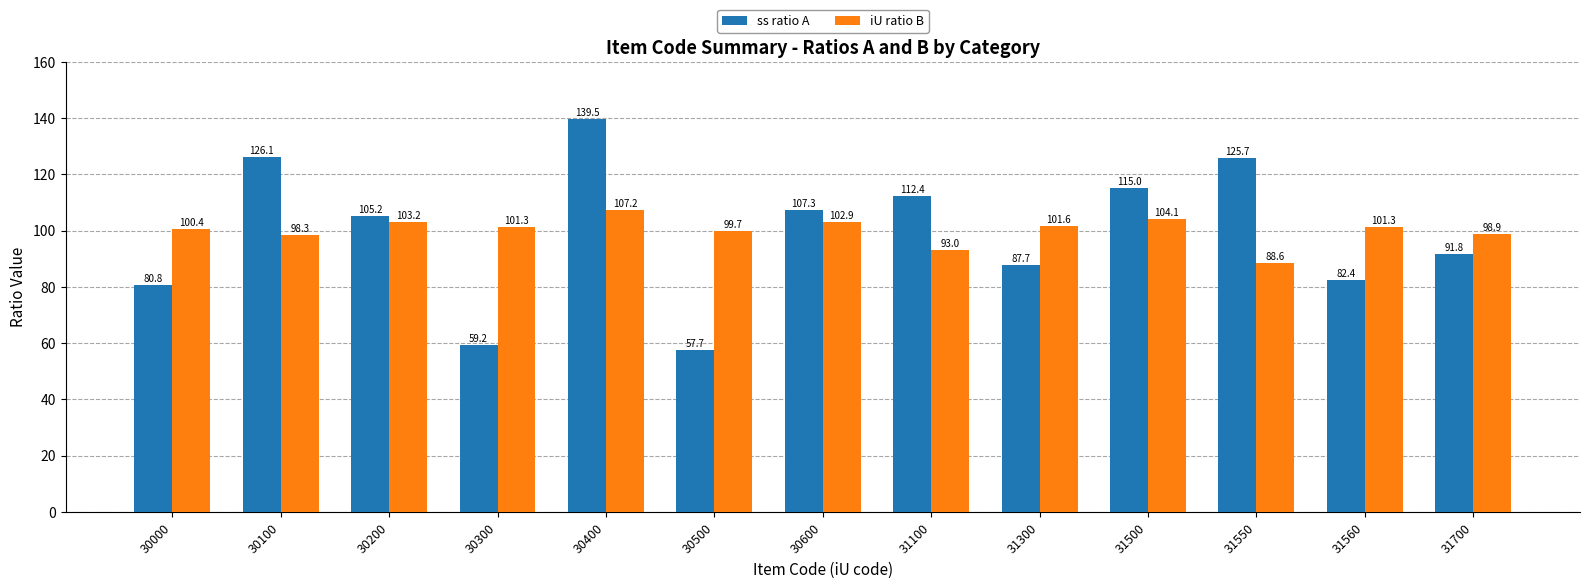

Read the ss ratio A value at 31300.

87.7